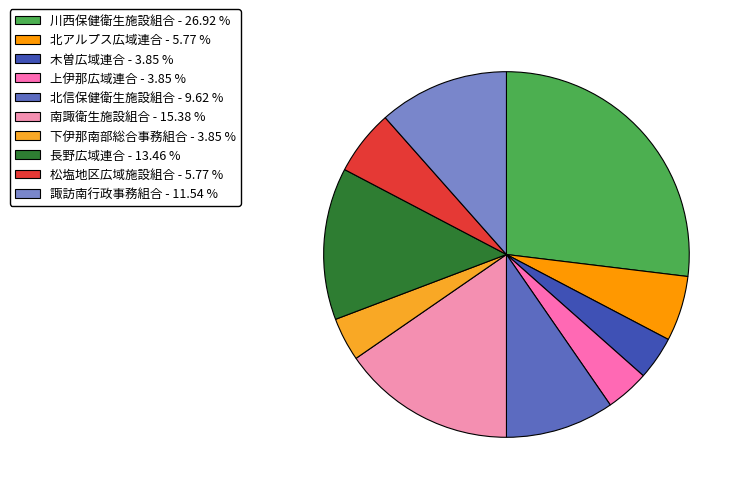

True or false: 南諏衛生施設組合 accounts for 27% of the total.

False